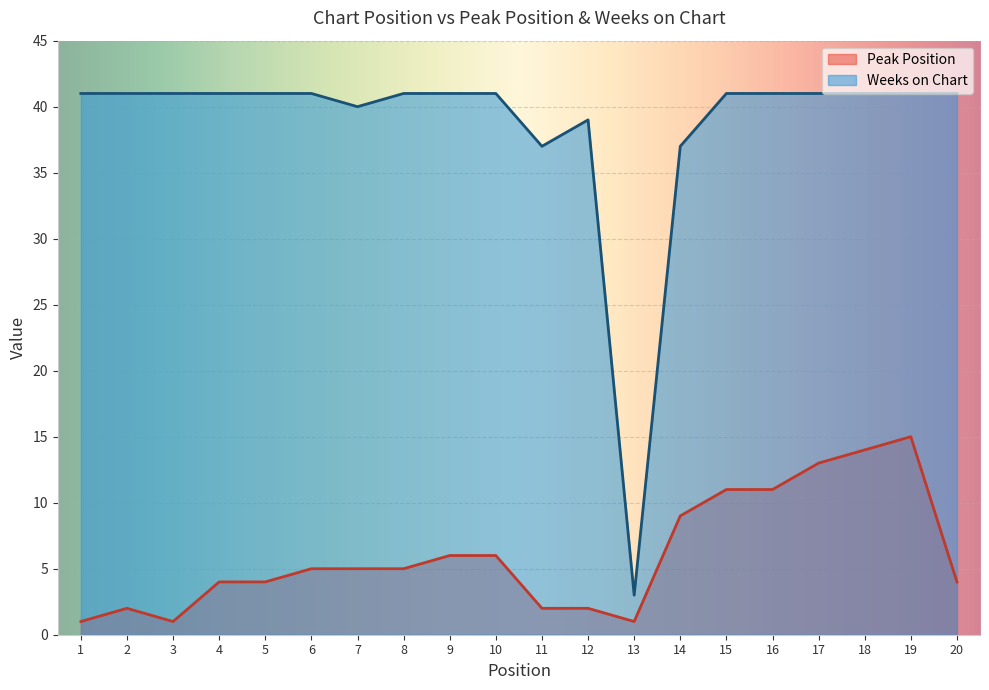

What is the average value of the Peak Position series?

6